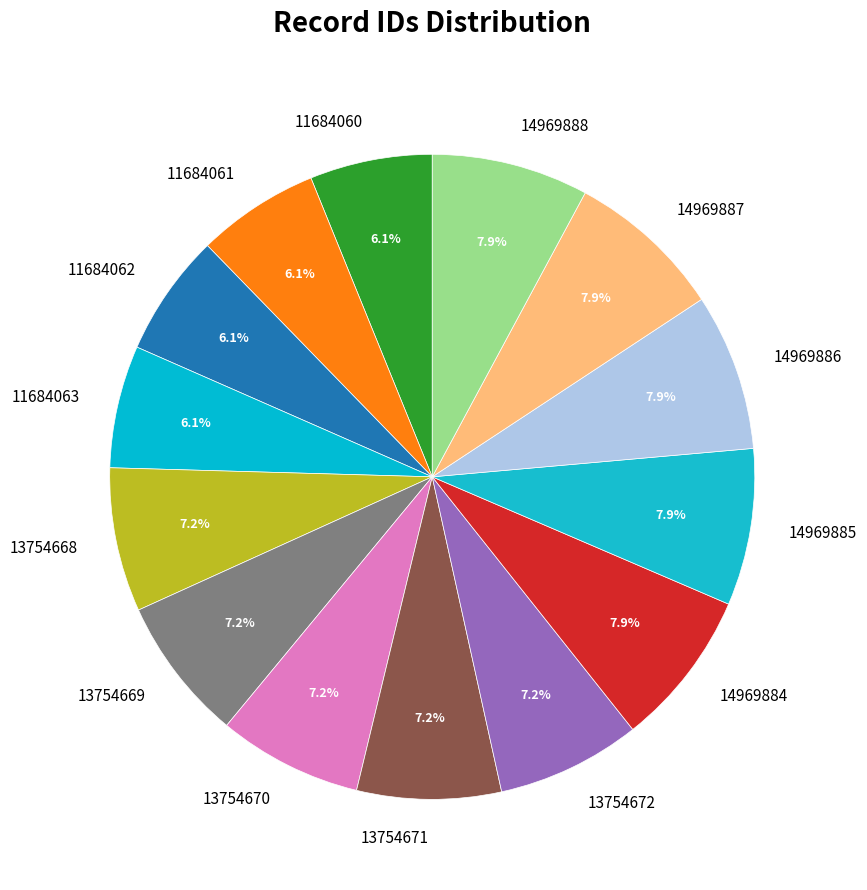

Is there a majority slice in this chart?

No